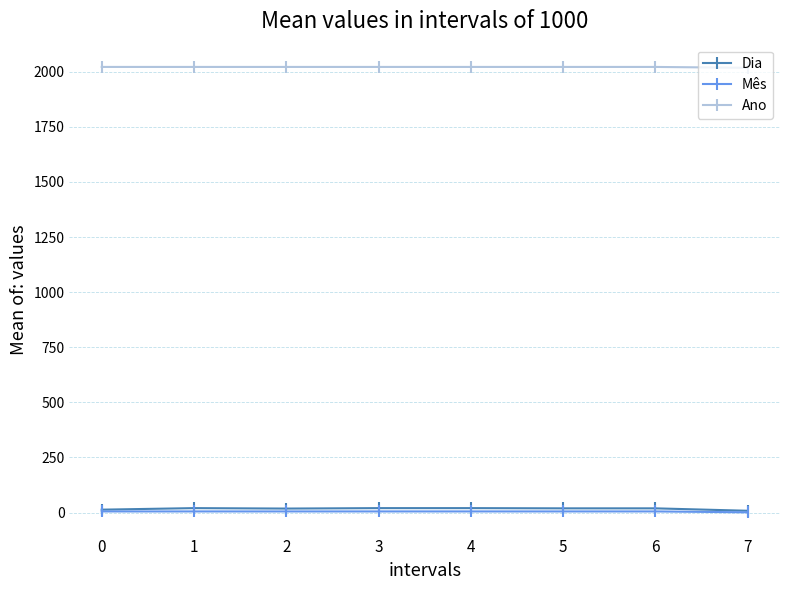

Which series has the largest range (max minus min)?

Dia